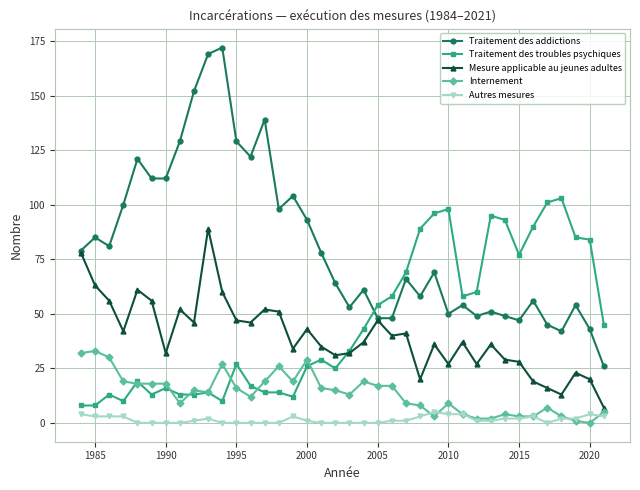

How many interior local peaks does the Traitement des addictions series have?

12